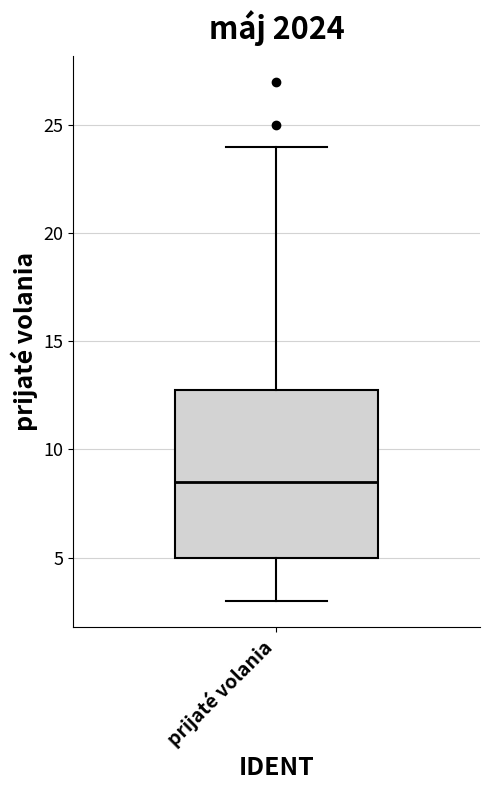

Read this box plot against the y-axis: the position of the median line, the range covered by the box, and the ends of both whiskers. The values are not printed on the chart, so give them approximately, as read against the axis.

median 8.5, box 5.0 to 13.0, whiskers 3.0 to 24.0